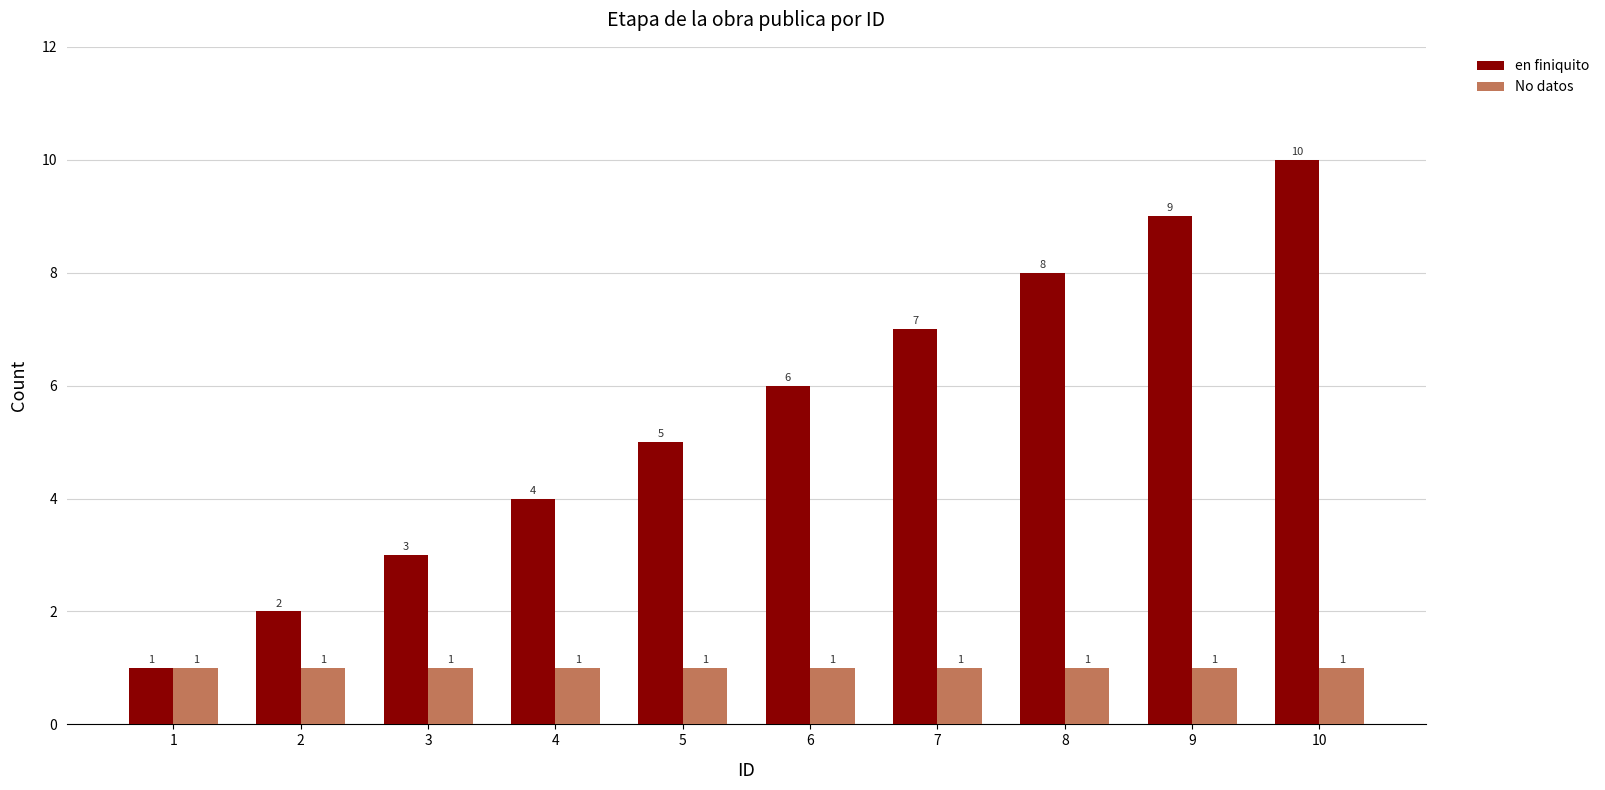

Is it true that en finiquito equals 6 at 10?

False